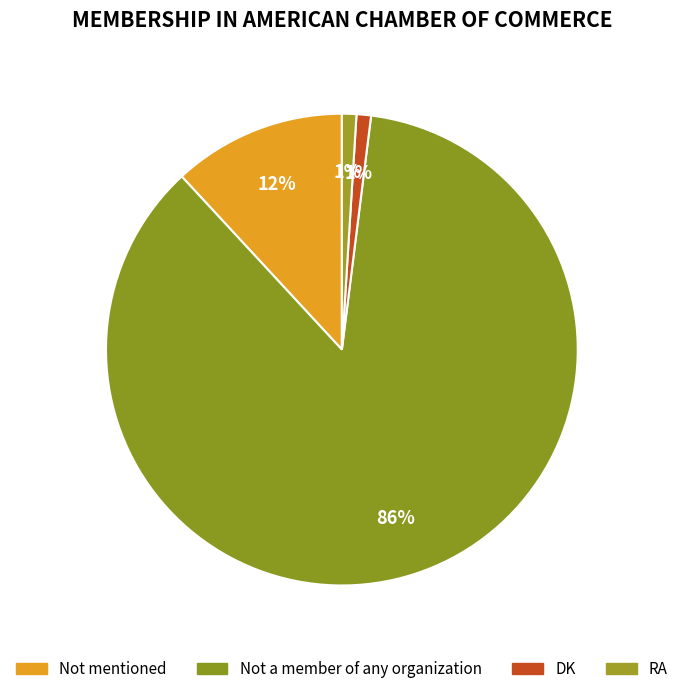

What is the largest slice in the pie chart?

Not a member of any organization